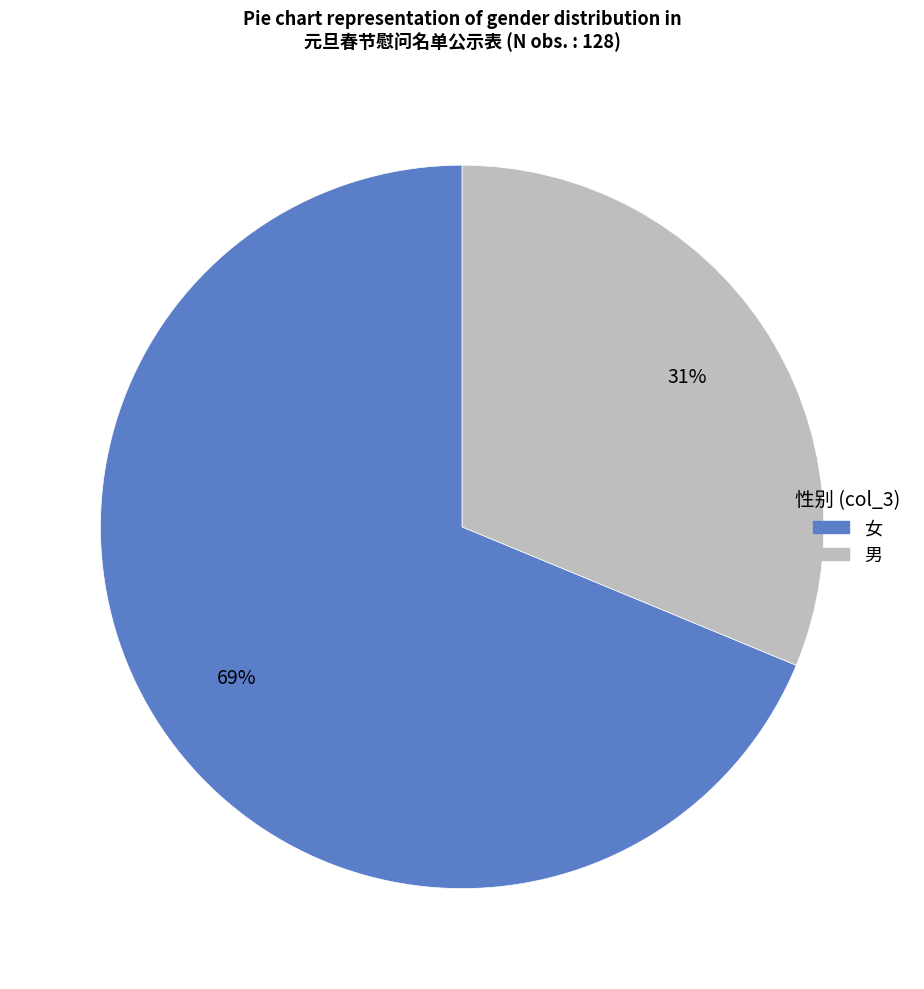

How many slices are in this pie chart?

2